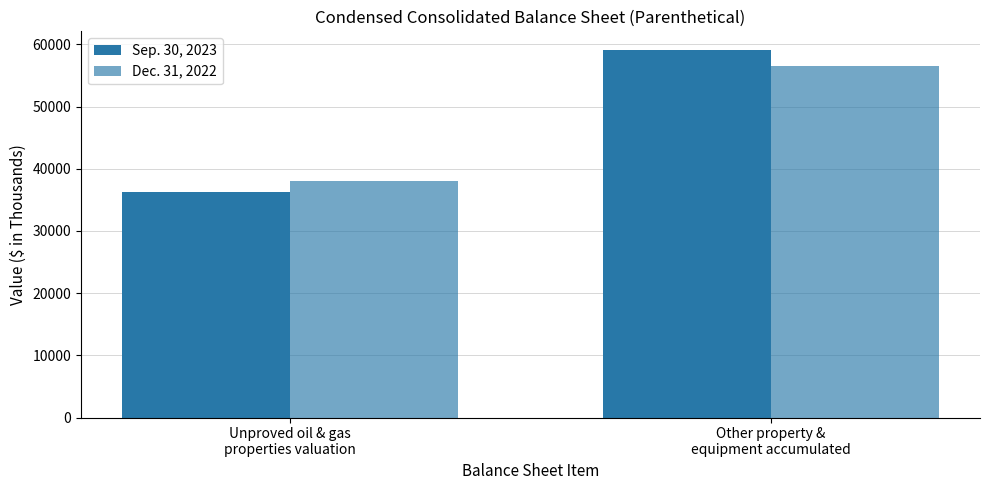

Reading left to right, extract all data points from this chart.

Sep. 30, 2023: Unproved oil & gas
properties valuation=36286	Other property &
equipment accumulated=59133
Dec. 31, 2022: Unproved oil & gas
properties valuation=38008	Other property &
equipment accumulated=56512